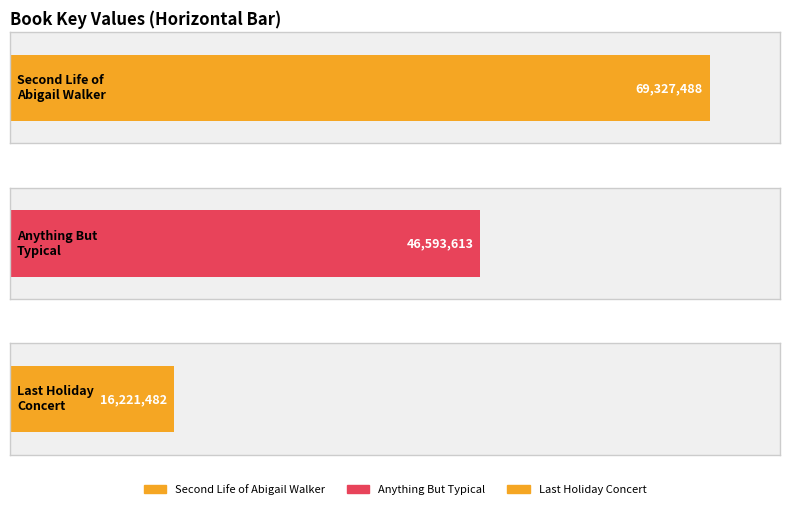

Read the value at Anything But Typical, to the nearest 50.

46593600